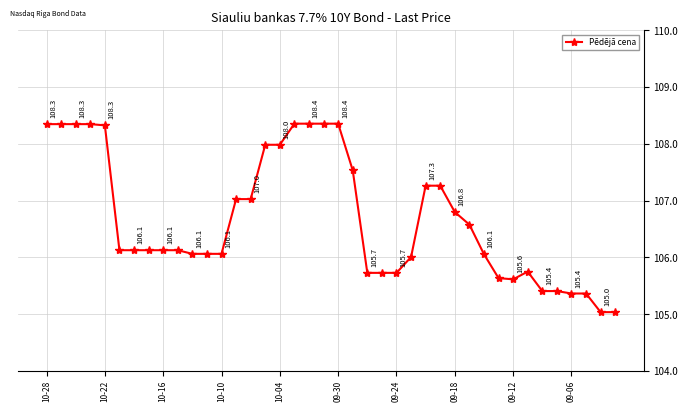

What is the value of the 22nd point from the left?

107.5